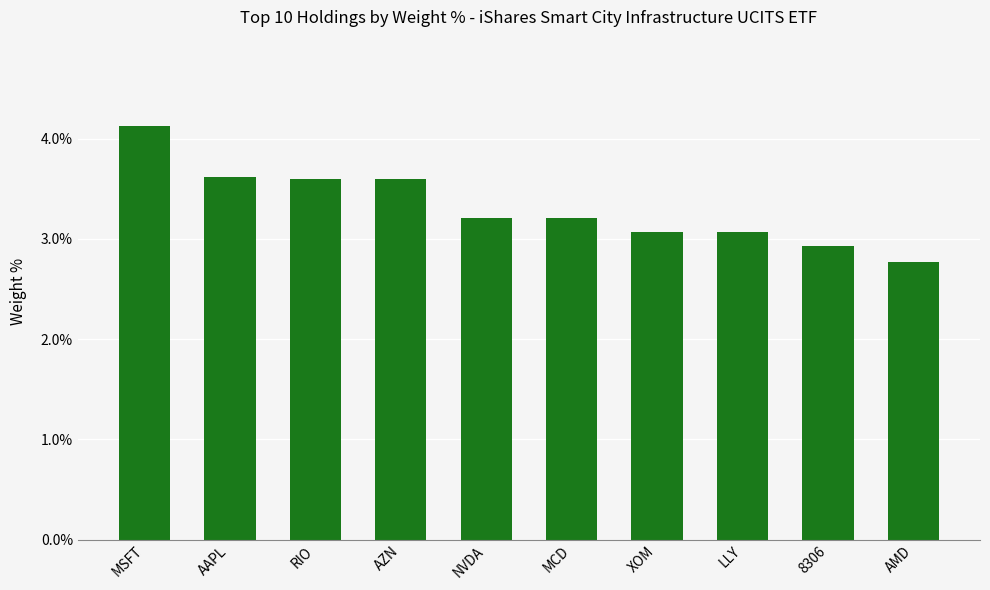

Between 8306 and AMD, which is larger?

8306